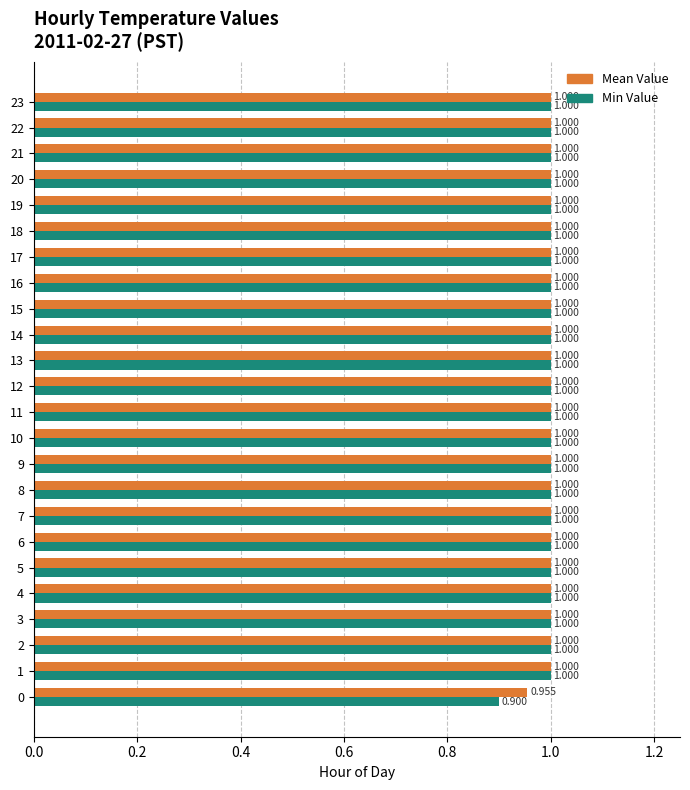

What are all the series names shown in the legend?

Mean Value, Min Value